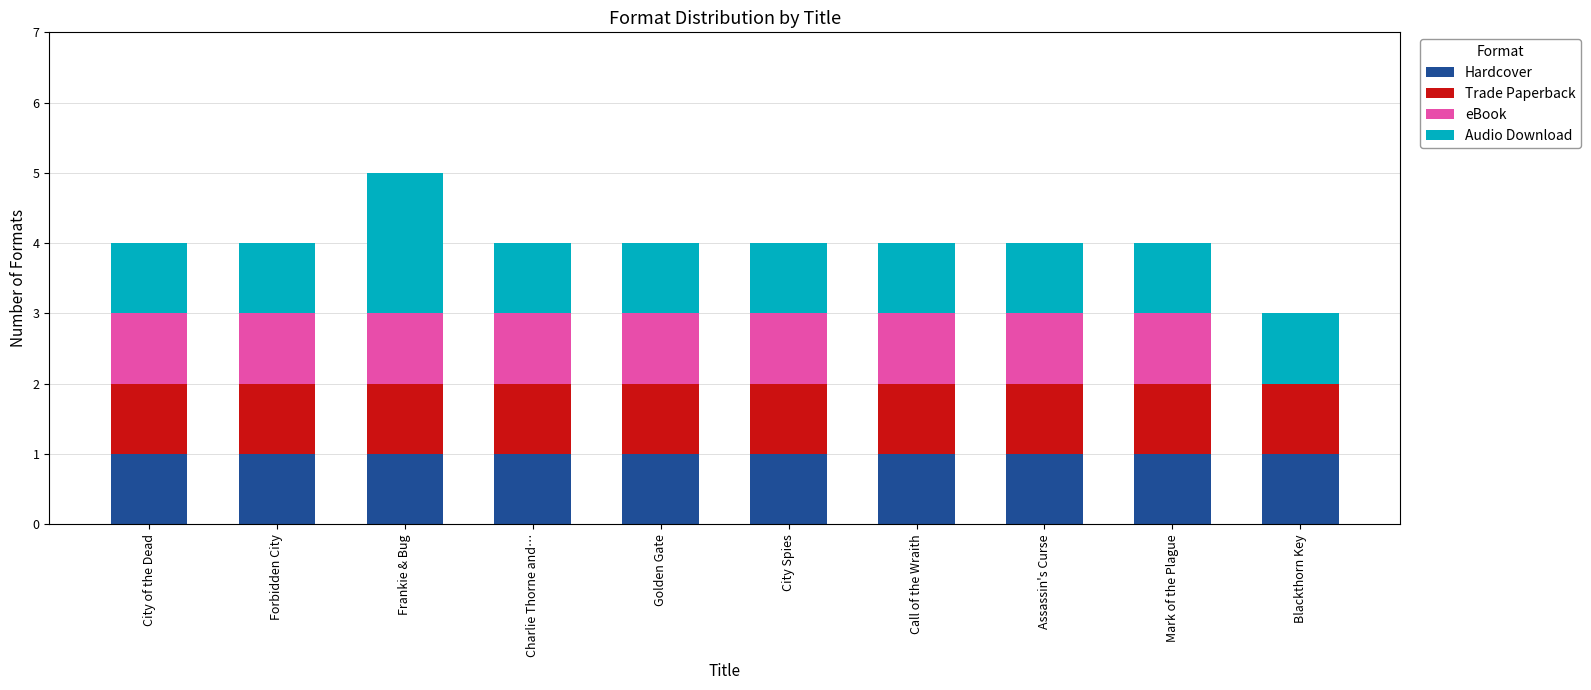

What is the sum of all Hardcover values?

10